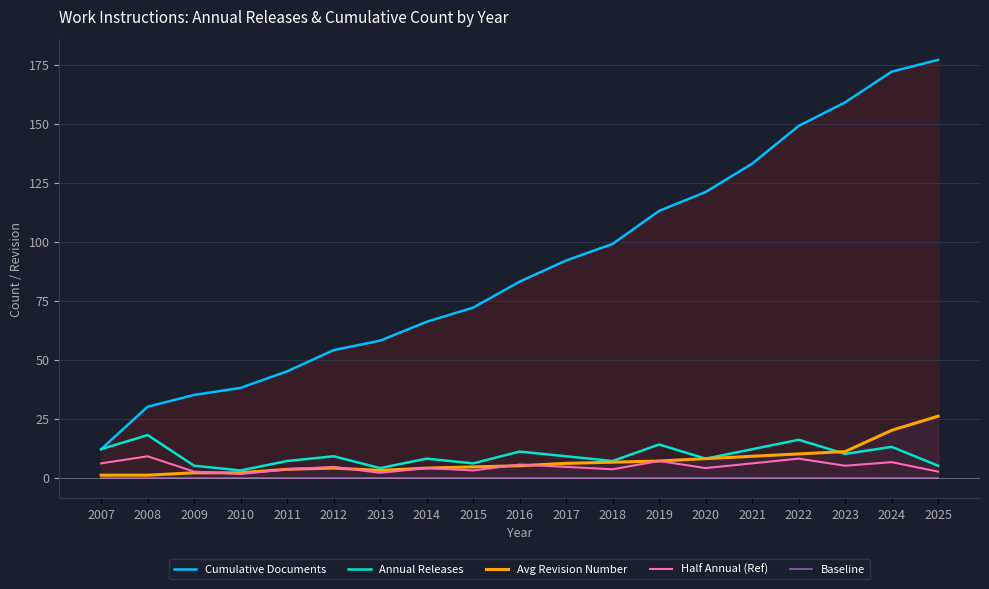

True or false: Baseline has more than 0 interior local peaks.

False